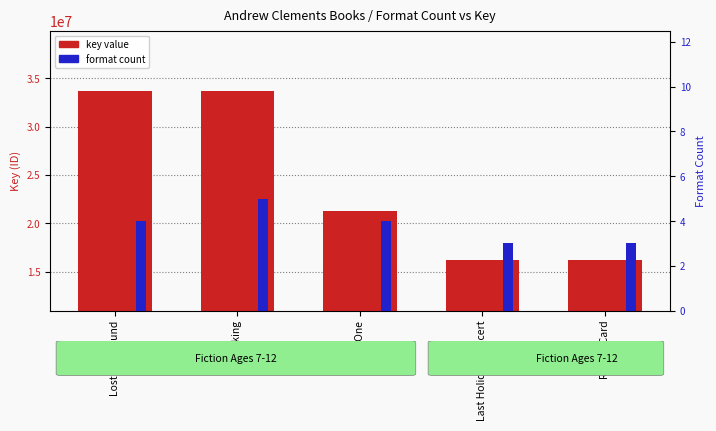

Is it true that format count equals 2 at Report Card?

False